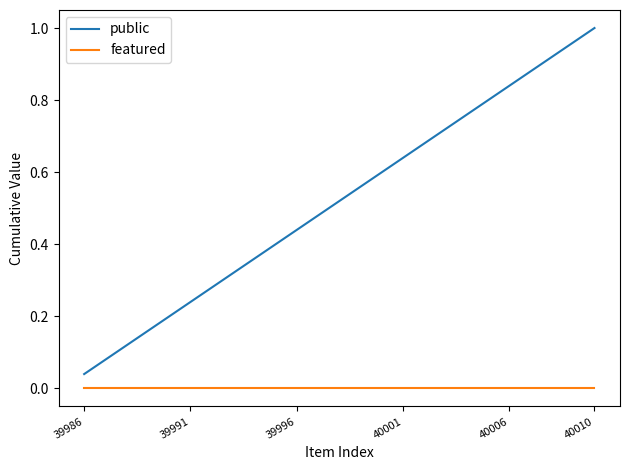

True or false: public and featured cross at least once.

False